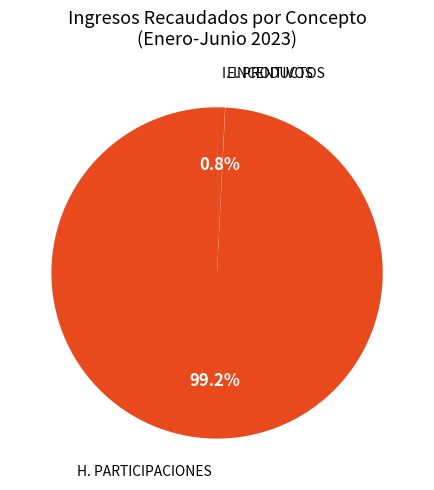

Which category accounts for the majority?

H. PARTICIPACIONES